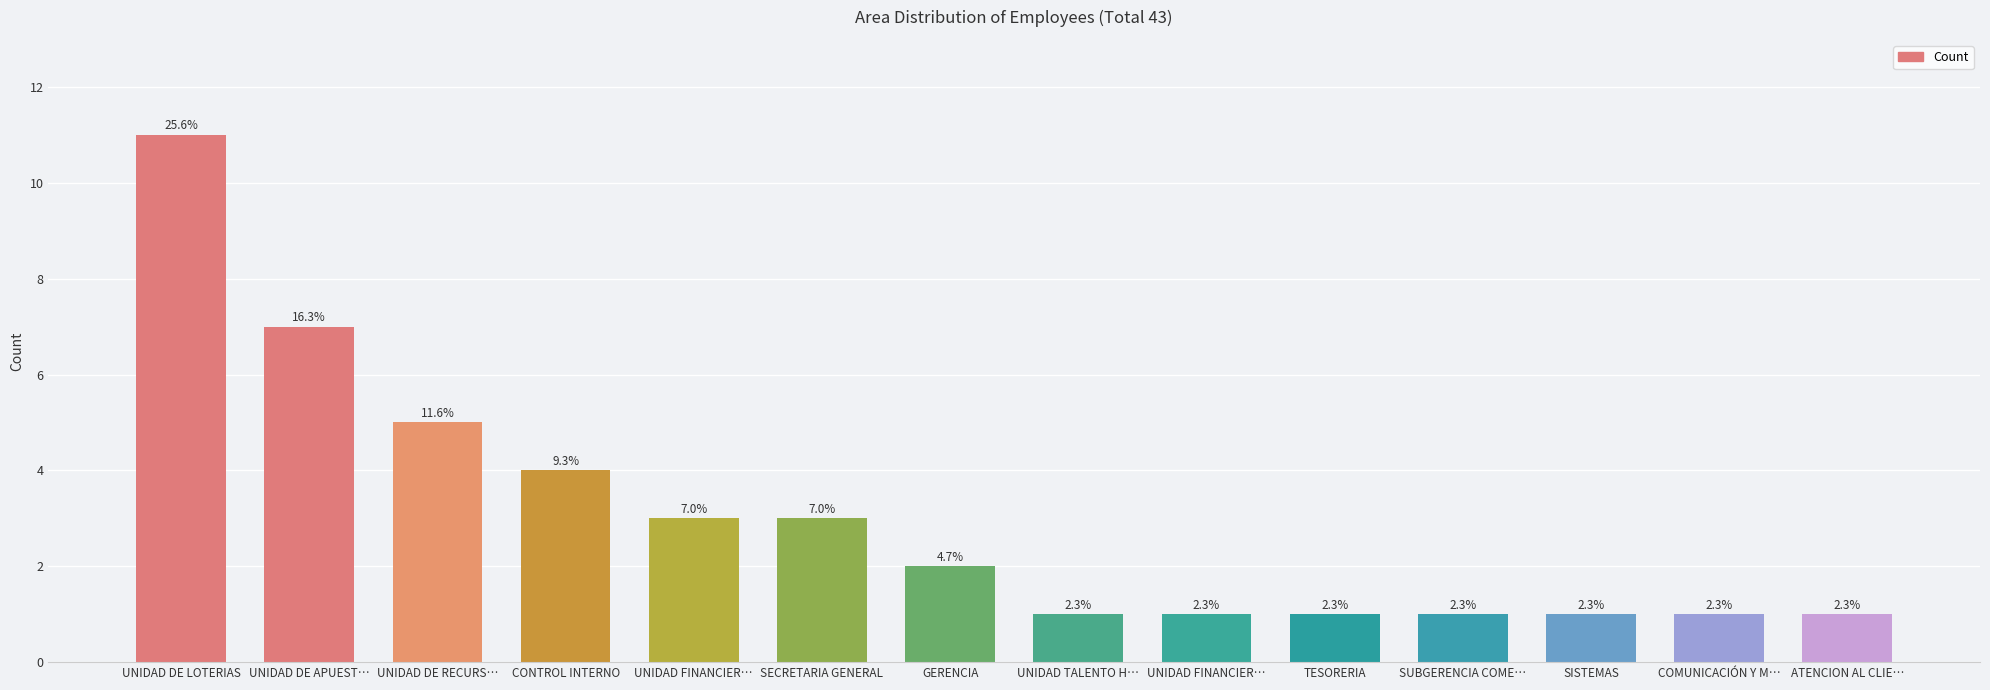

What is the sum of all values?

42